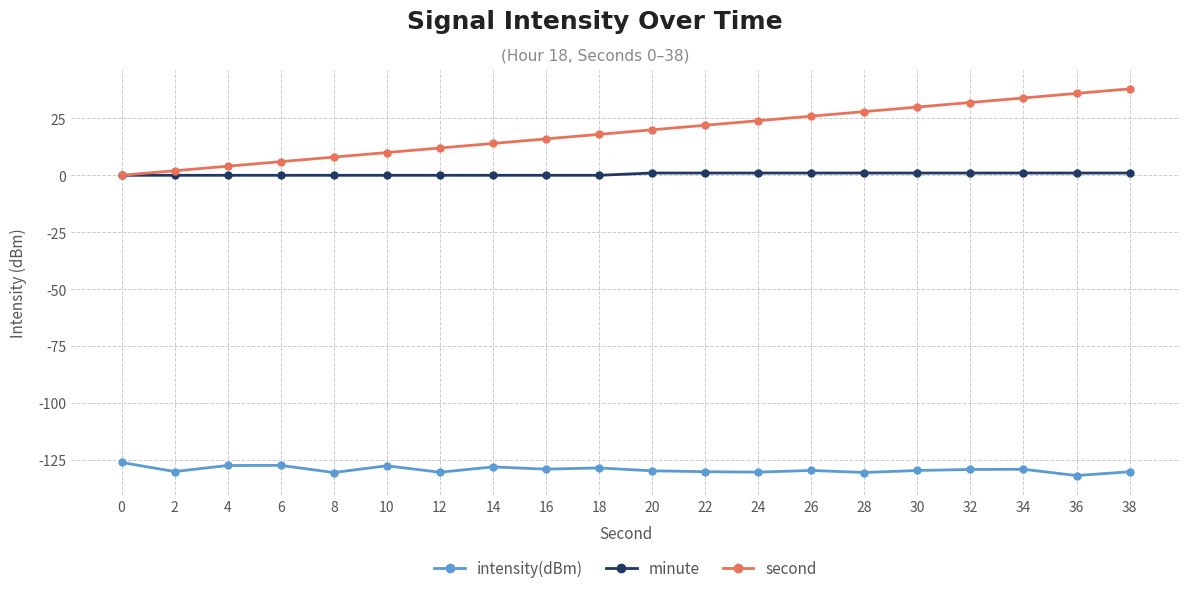

True or false: minute and intensity(dBm) intersect in this chart.

False